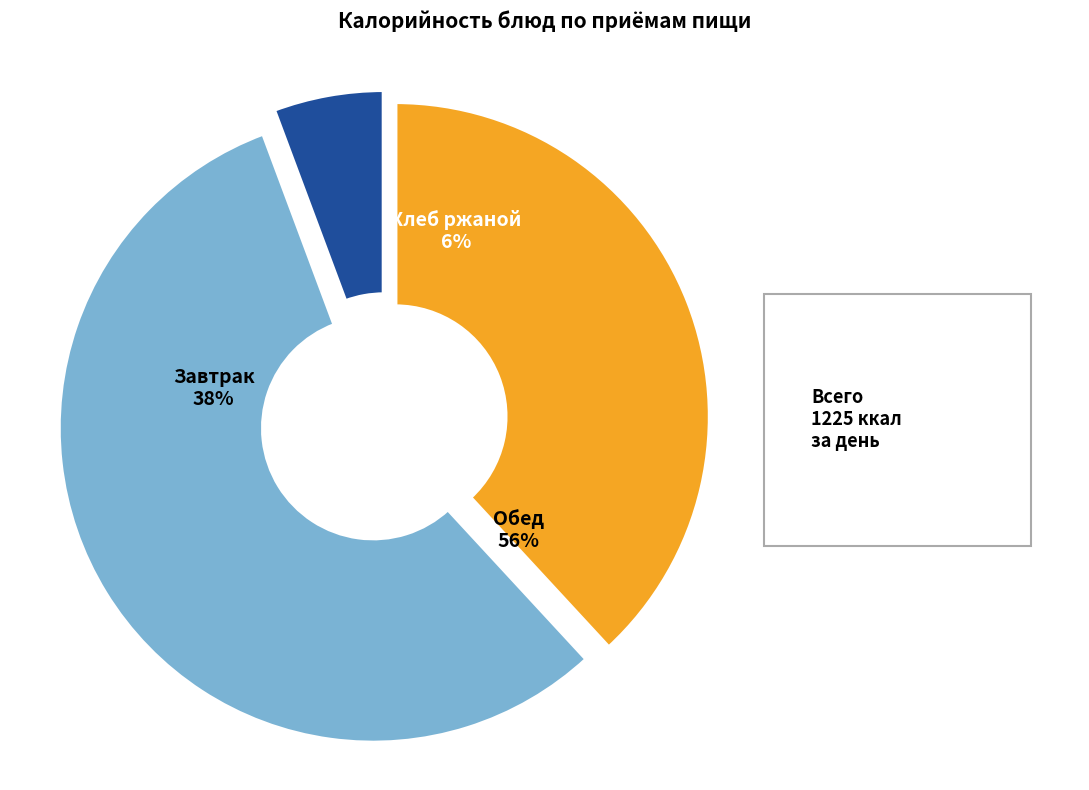

Is Картофель отварной the majority of the pie?

No